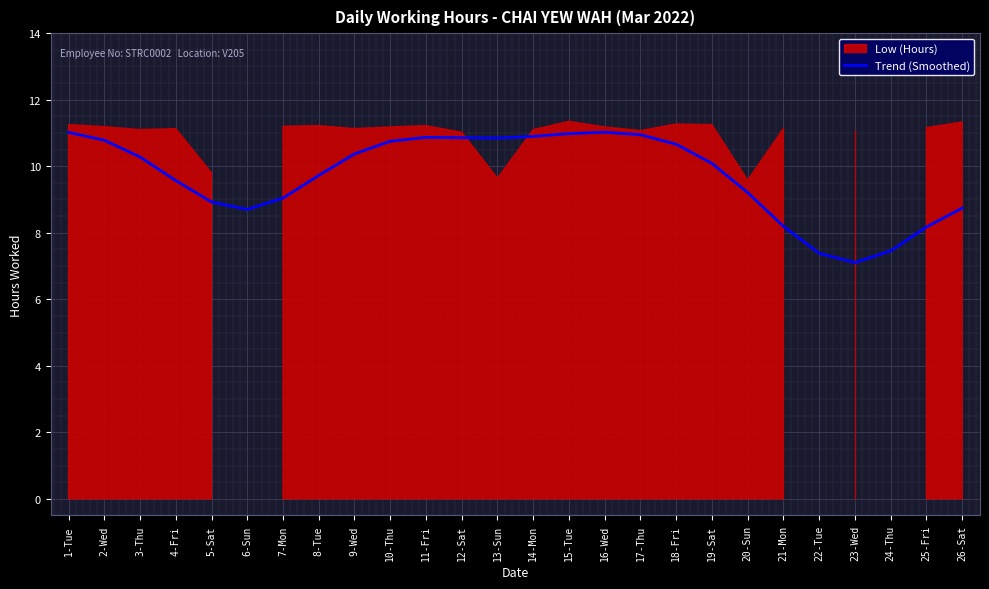

Rank the categories by value from highest to lowest.

16-Wed, 1-Tue, 15-Tue, 17-Thu, 14-Mon, 11-Fri, 12-Sat, 13-Sun, 2-Wed, 10-Thu, 18-Fri, 9-Wed, 3-Thu, 19-Sat, 8-Tue, 4-Fri, 20-Sun, 7-Mon, 5-Sat, 26-Sat, 6-Sun, 21-Mon, 25-Fri, 24-Thu, 22-Tue, 23-Wed